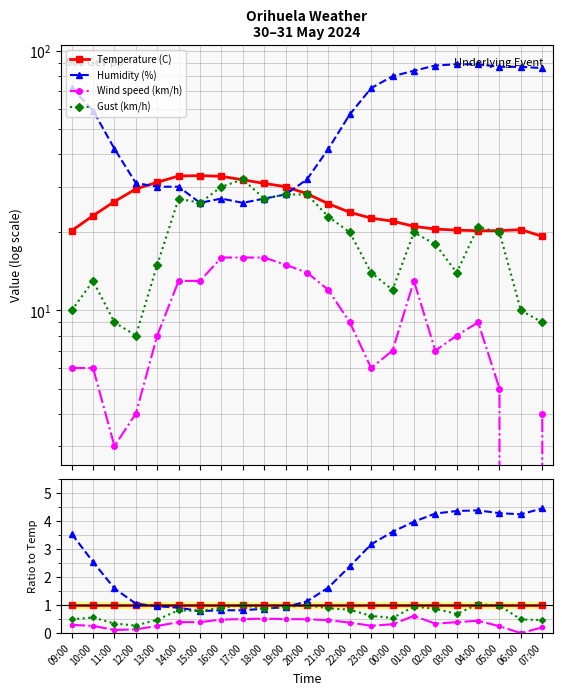

Reading right to left, extract all data points from this chart.

Temperature (C): 1.0	1.0	1.0	1.0	1.0	1.0	1.0	1.0	1.0	1.0	1.0	1.0	1.0	1.0	1.0	1.0	1.0	1.0	1.0	1.0	1.0	1.0	1.0
Humidity (%): 4.5	4.2	4.3	4.4	4.4	4.3	4.0	3.6	3.2	2.4	1.6	1.1	0.9	0.9	0.8	0.8	0.8	0.9	1.0	1.1	1.6	2.5	3.5
Wind speed (km/h): 0.2	0.0	0.2	0.4	0.4	0.3	0.6	0.3	0.3	0.4	0.5	0.5	0.5	0.5	0.5	0.5	0.4	0.4	0.3	0.1	0.1	0.3	0.3
Gust (km/h): 0.5	0.5	1.0	1.0	0.7	0.9	0.9	0.5	0.6	0.8	0.9	1.0	0.9	0.9	1.0	0.9	0.8	0.8	0.5	0.3	0.3	0.6	0.5